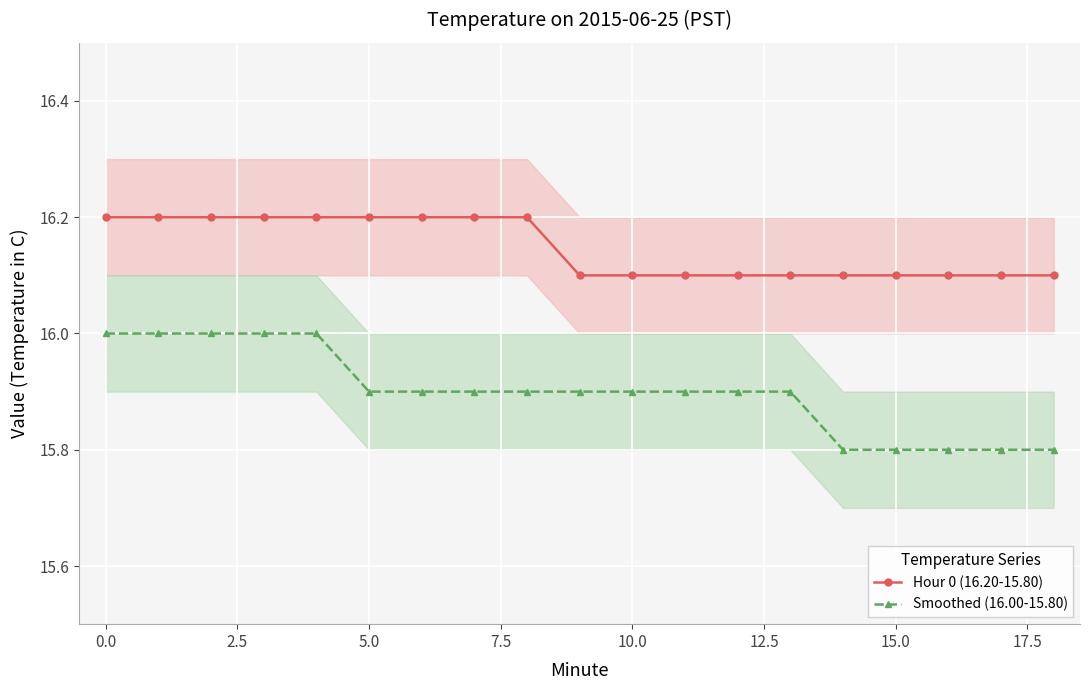

How many distinct data groups are displayed?

2